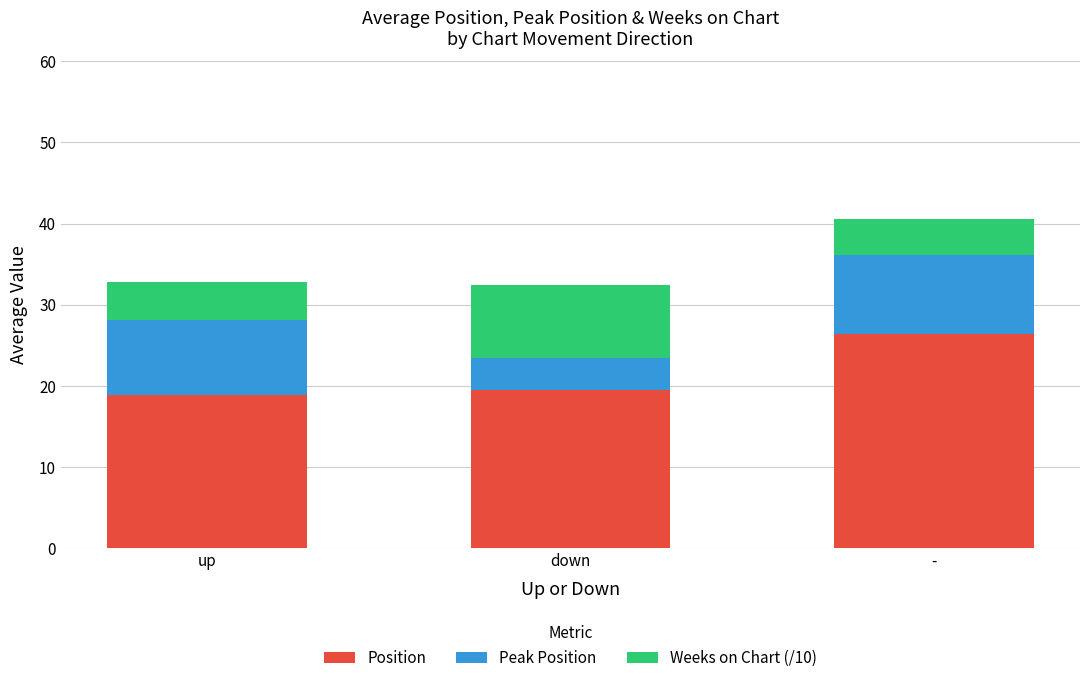

What is the difference between the maximum and minimum values in the Position series?

7.4